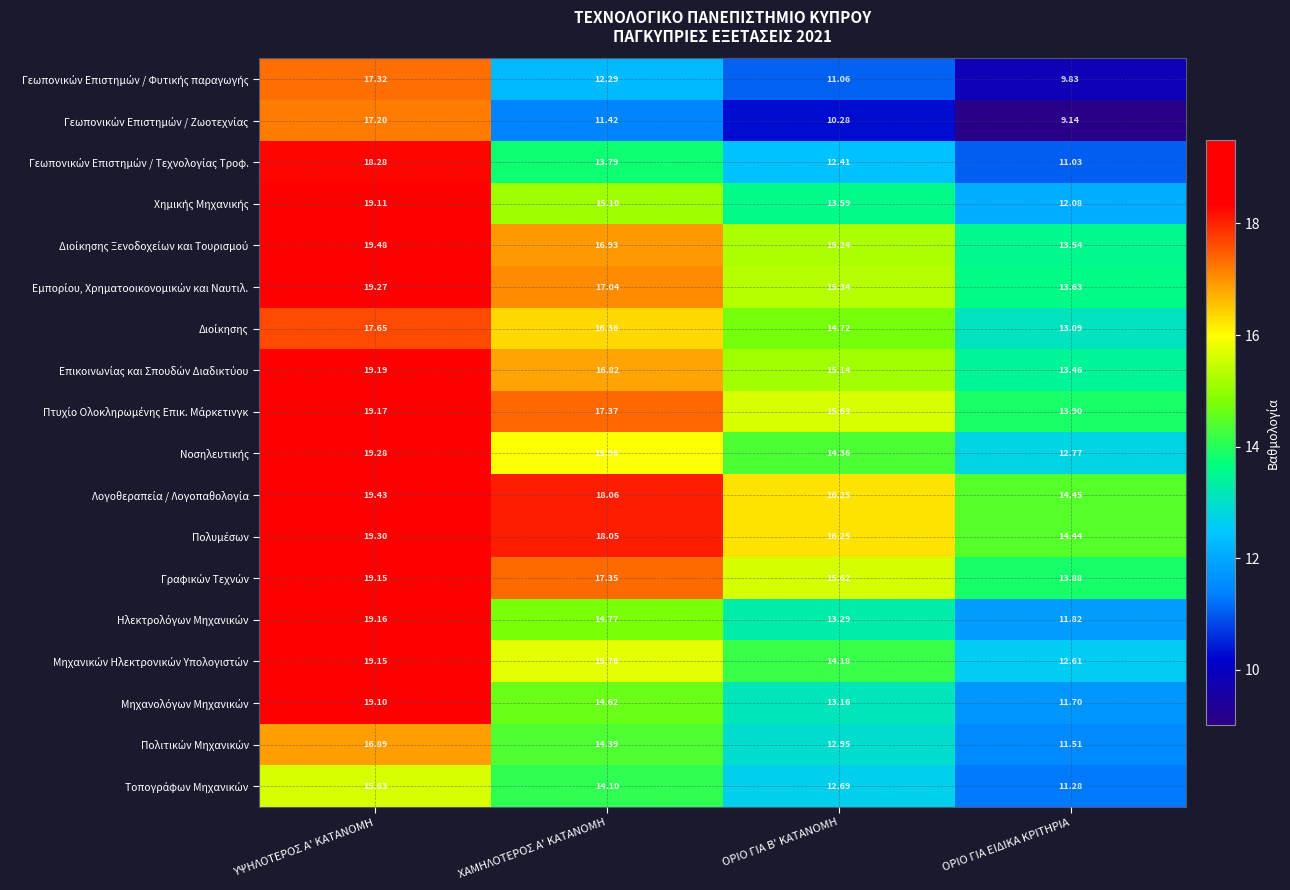

How many categories are shown in the chart?

4